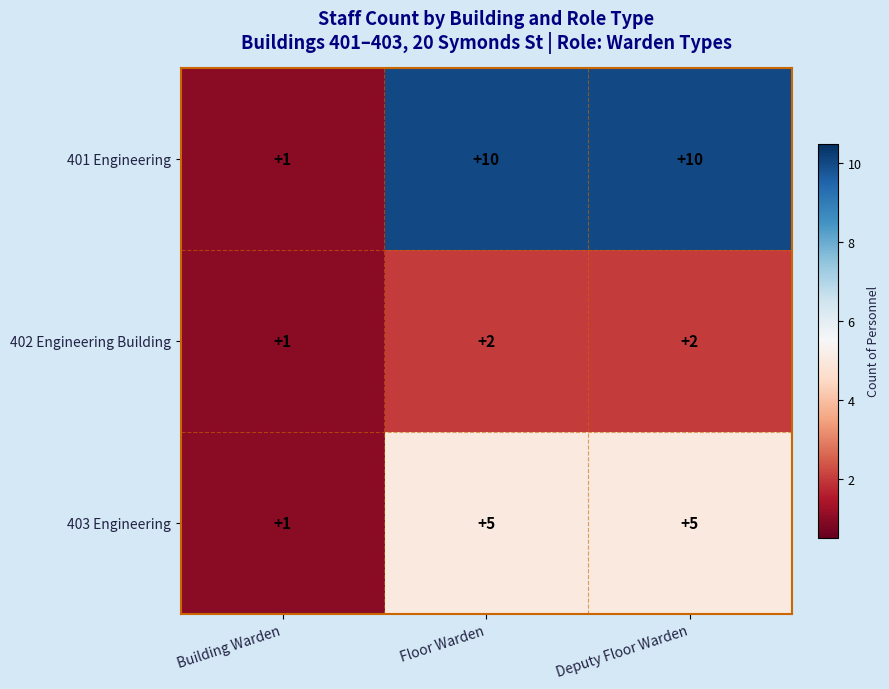

Where is 401 Engineering nearest to the value 5?

Building Warden